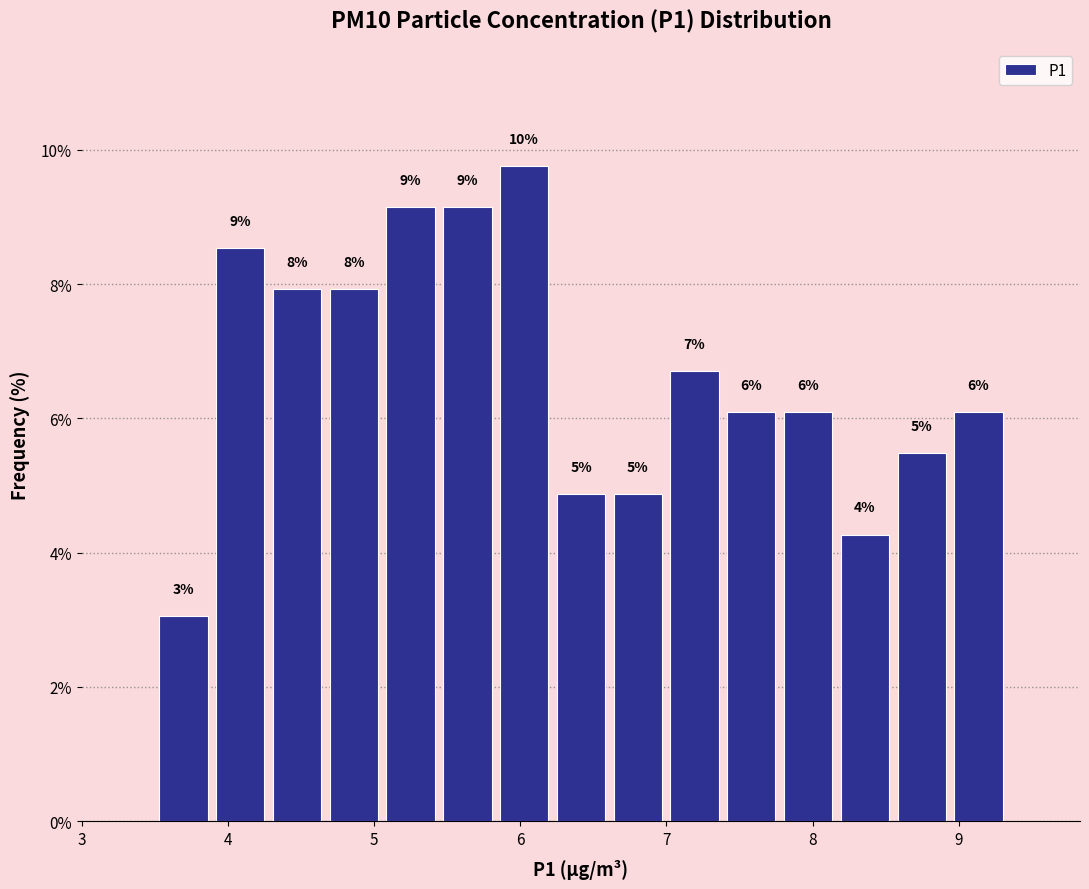

Around what value on the x-axis is the tallest bar? Give the approximate position of its centre, as read against the axis.

6.0